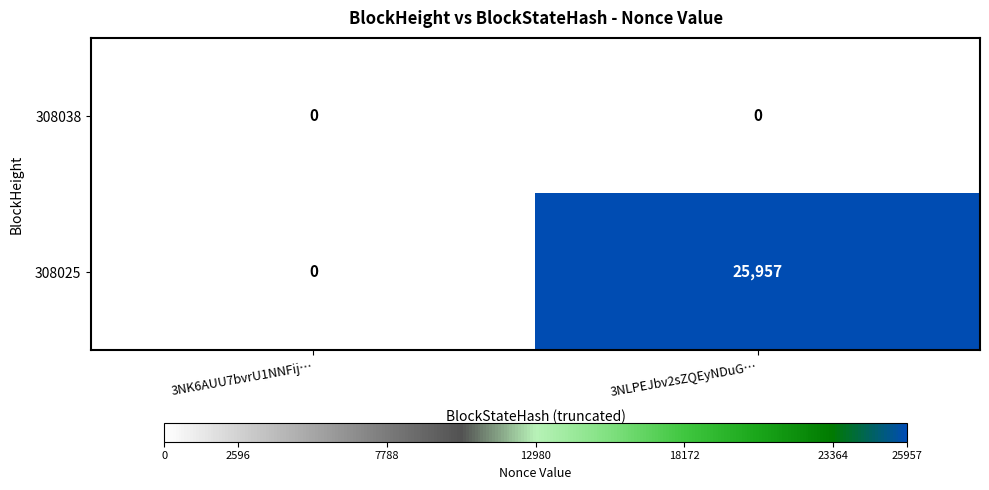

What is the greatest value displayed?

25957